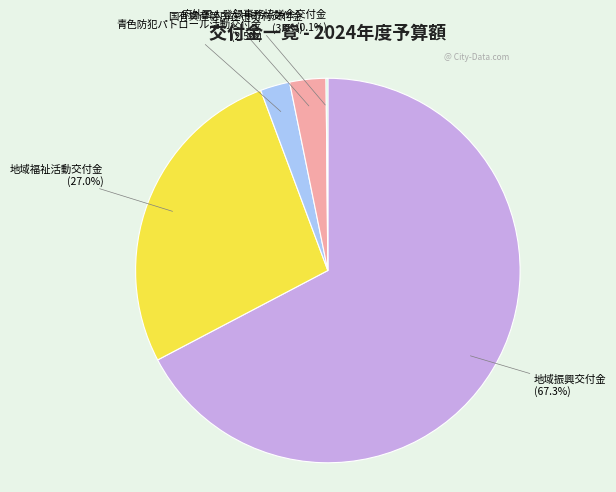

Is there any slice that represents more than half of the pie?

Yes